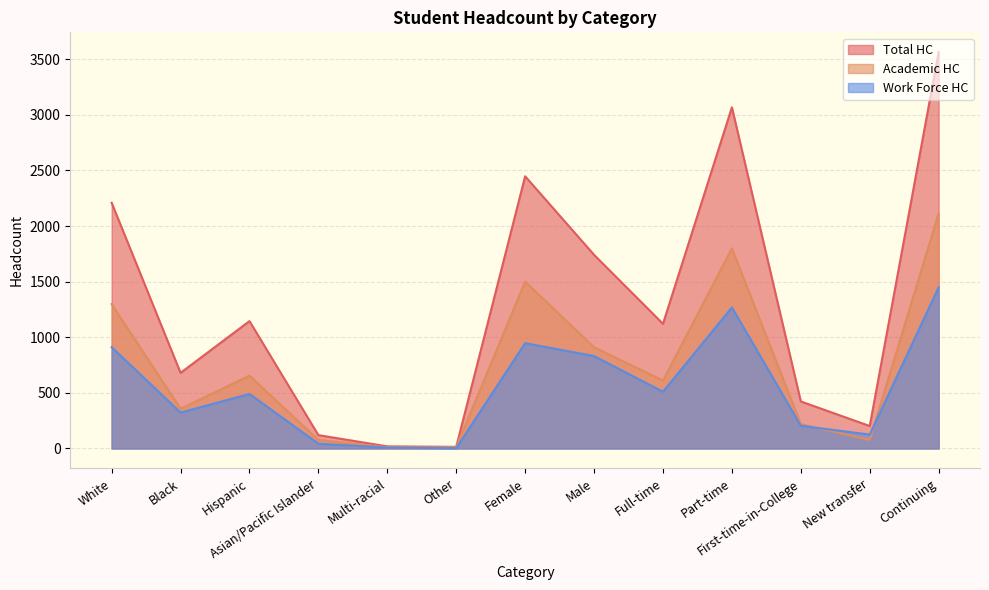

Which has a higher value, Continuing or Black?

Continuing